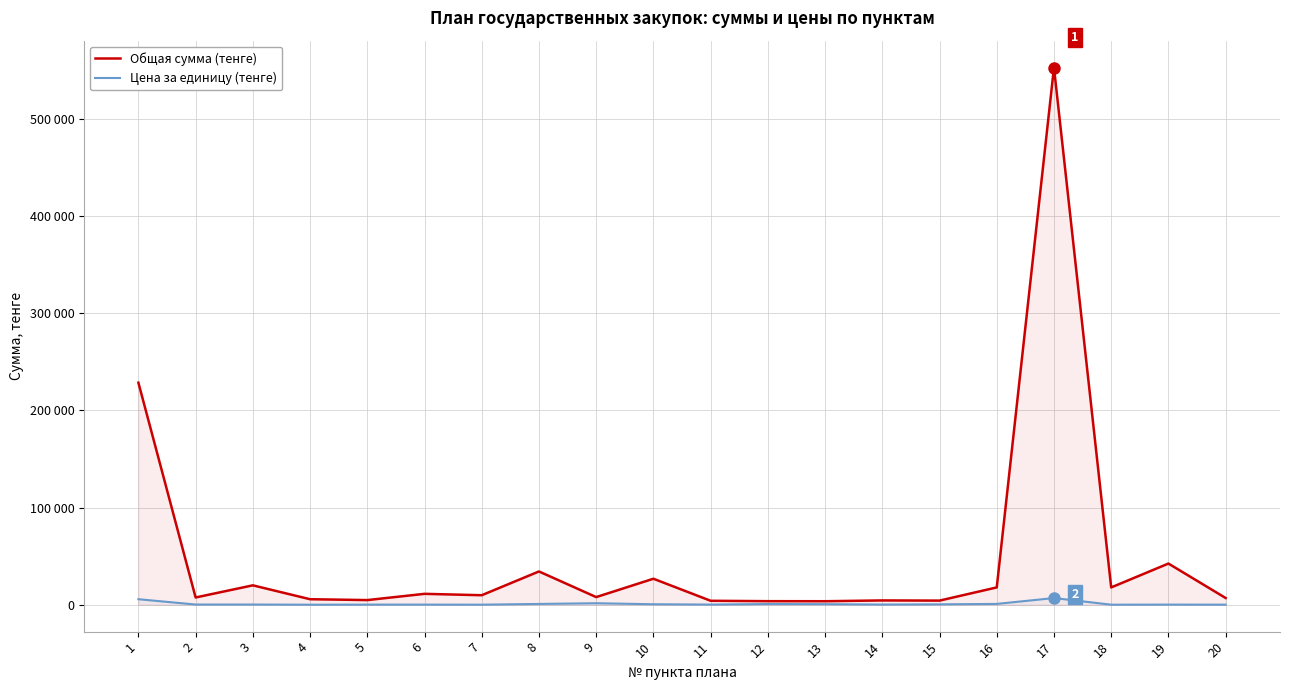

Rank the series at 1 from highest to lowest value.

Общая сумма (тенге), Цена за единицу (тенге)